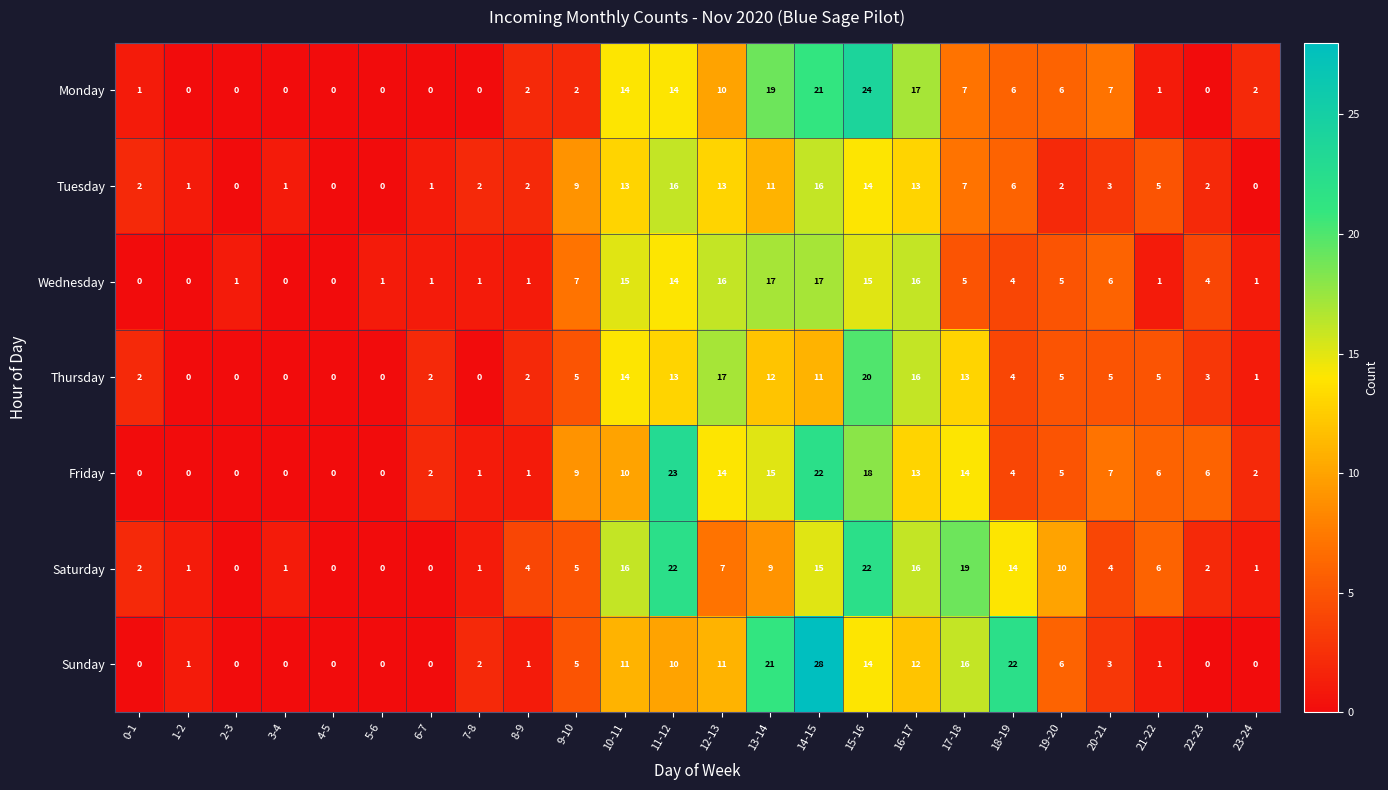

What is the average value of the Thursday series?

6